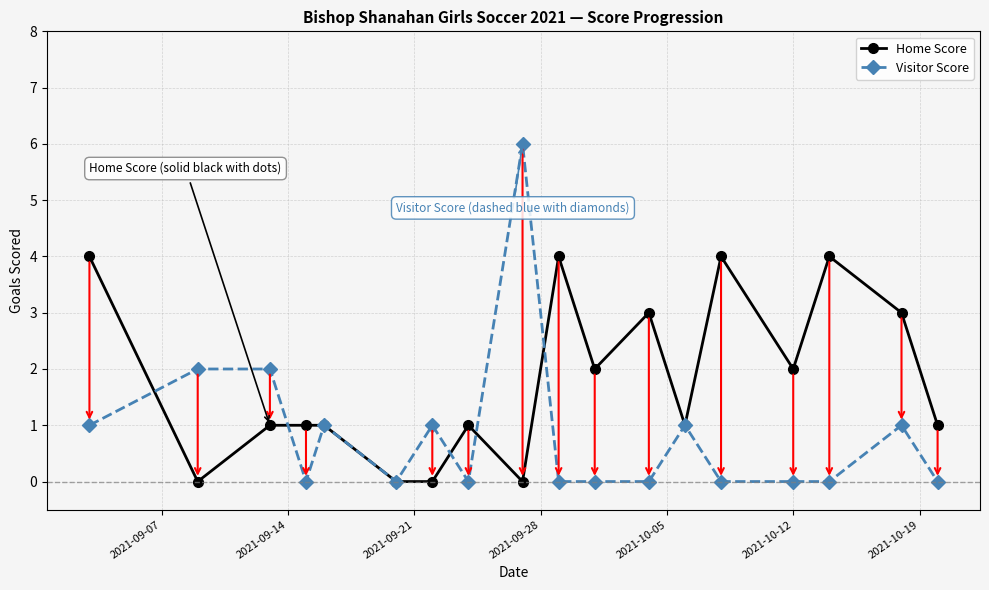

Which series has the largest range (max minus min)?

Visitor Score